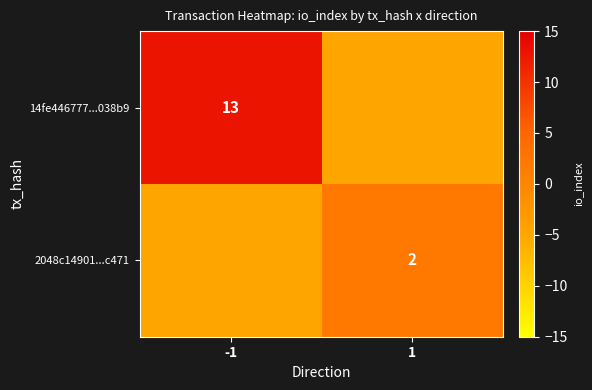

Which category has the lowest value across all series?

1